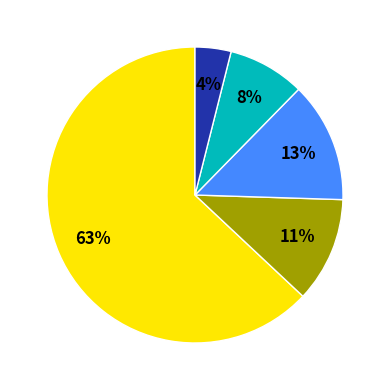

To the nearest percent, what is the average slice percentage?

20%